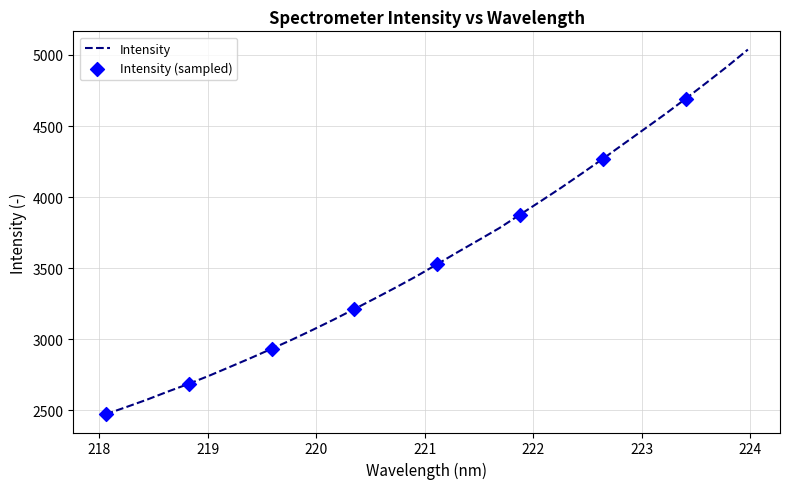

What is the minimum value shown in the chart?

2472.1